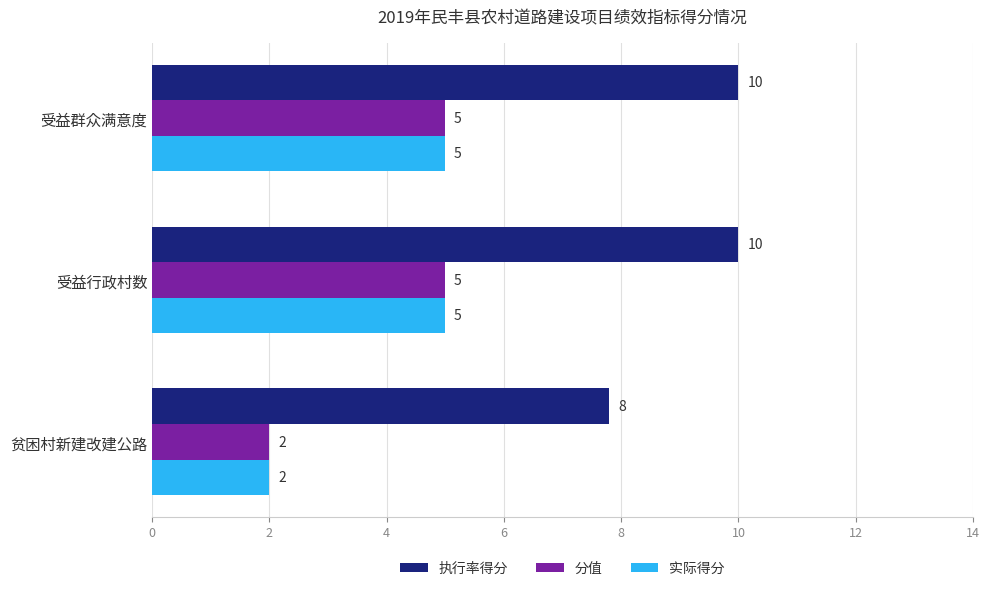

How many distinct data groups are displayed?

3